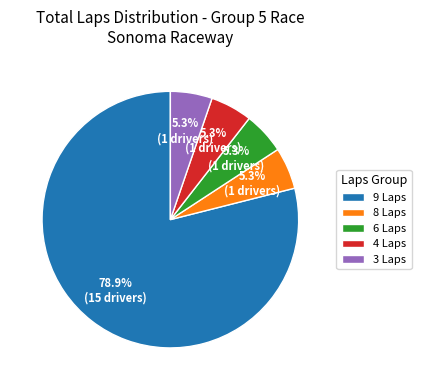

Does 9 Laps account for over 50% of the chart?

Yes